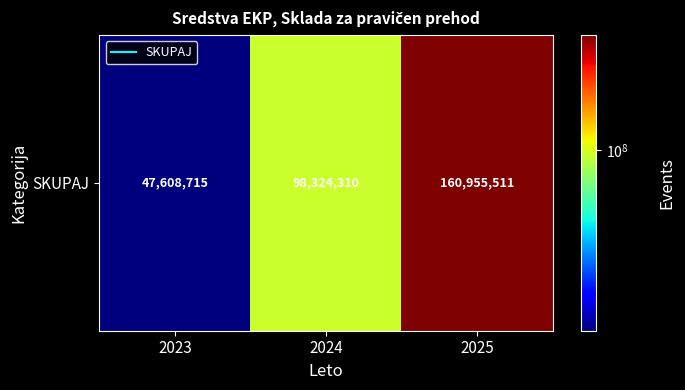

Read the value at 2025.

160955511